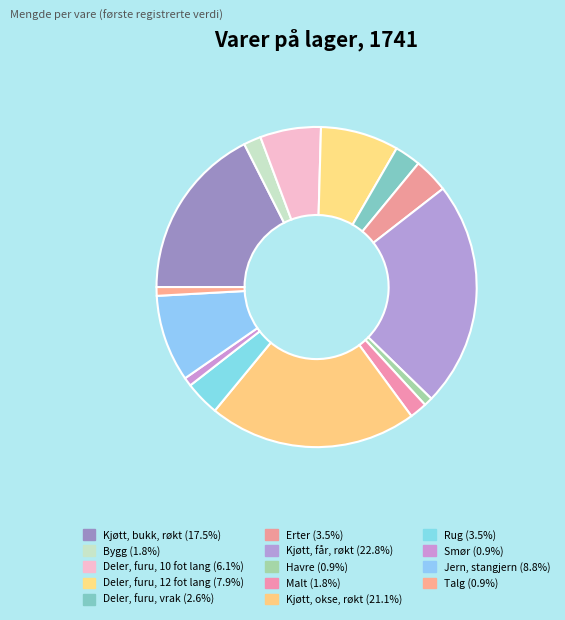

How many segments does this pie chart have?

14